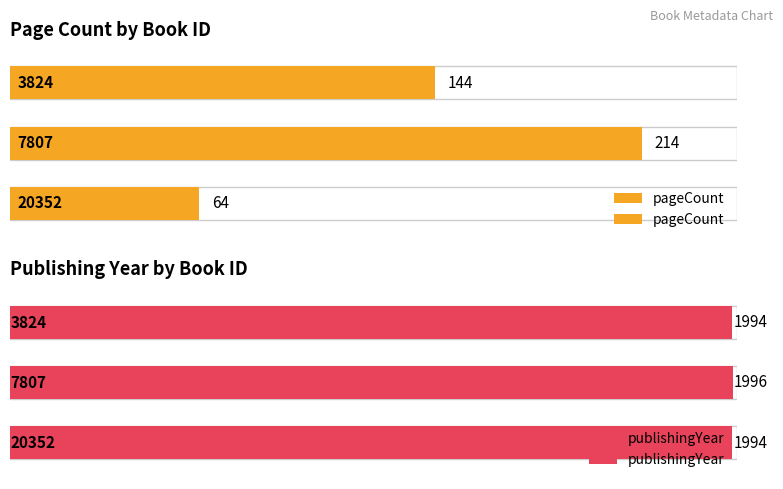

How many categories are shown in the chart?

3